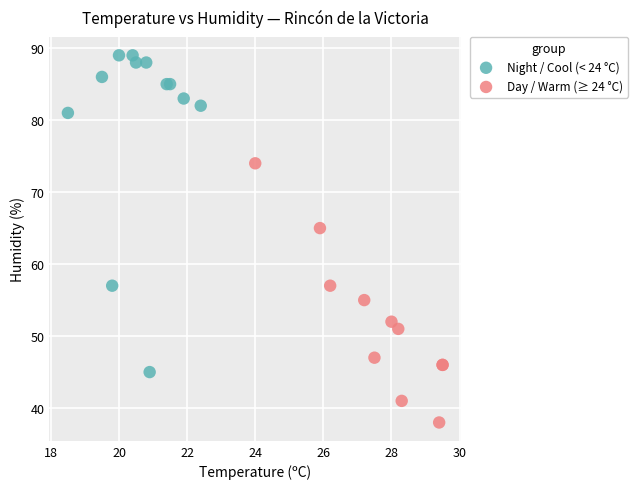

Which series reaches the minimum Y coordinate?

Day / Warm (≥ 24 °C)